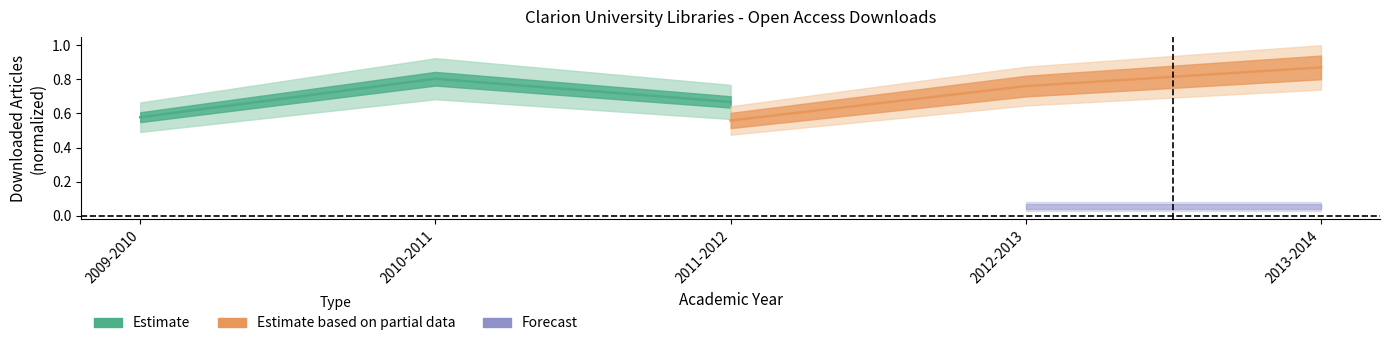

What is the greatest value displayed?

0.9